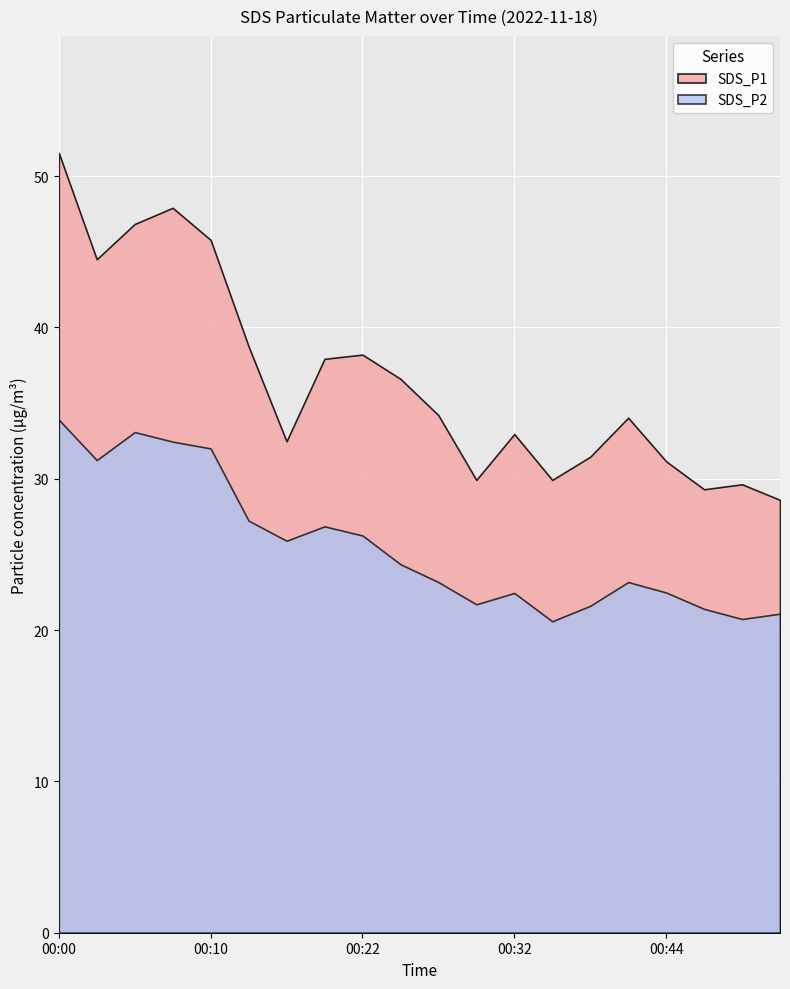

Where is the first local minimum for SDS_P1?

00:02